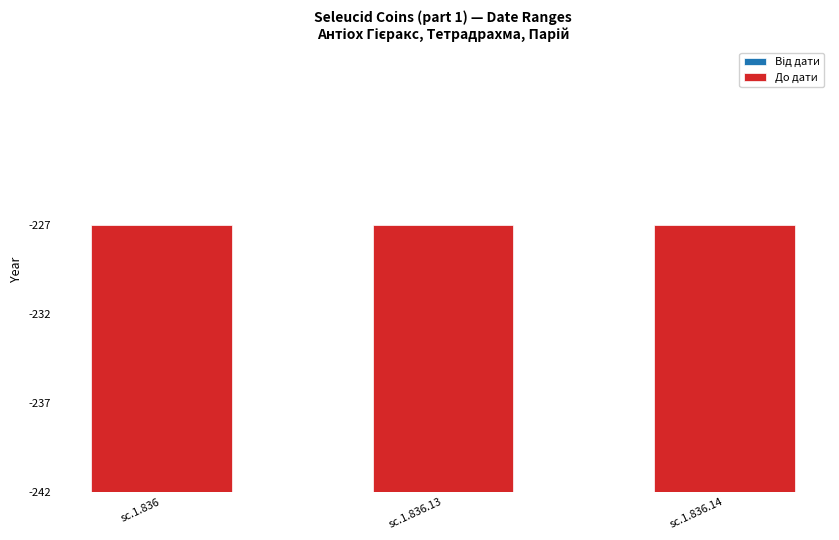

How many bars are there in each group?

2